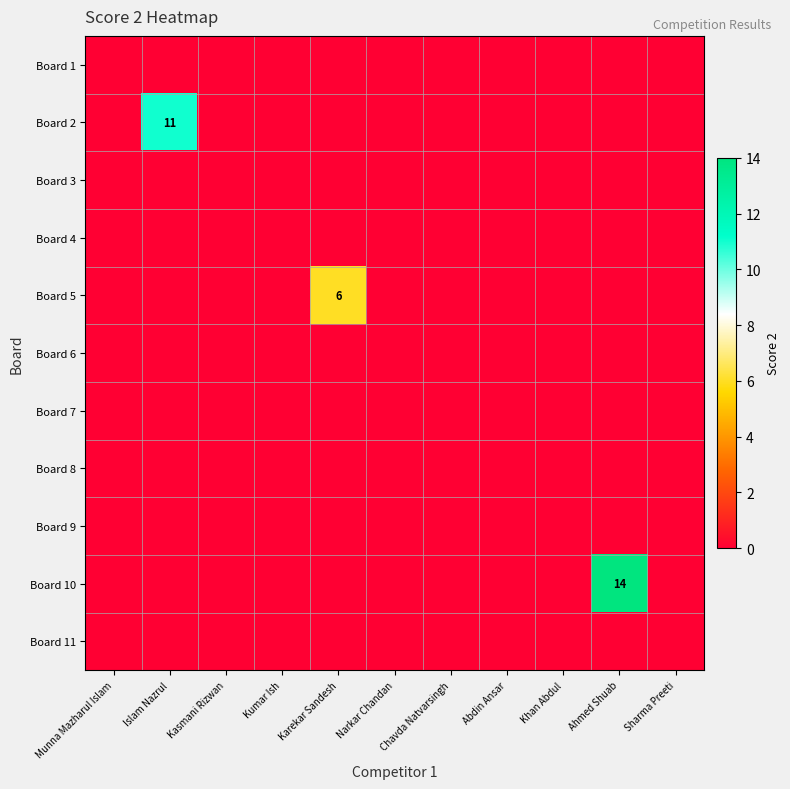

The Board 2 series shows 0 at Narkar Chandan. True or false?

True